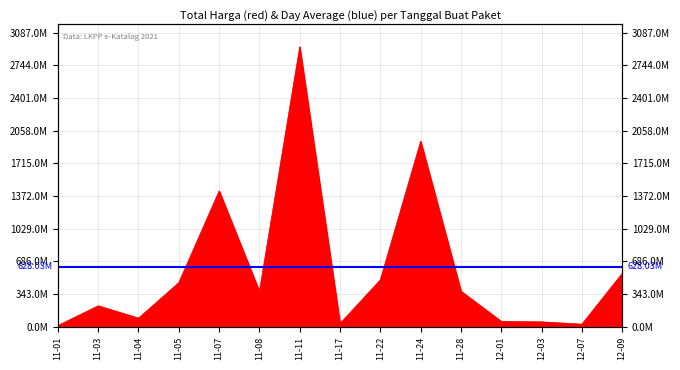

Where does the data first go above 370566000?

11-05